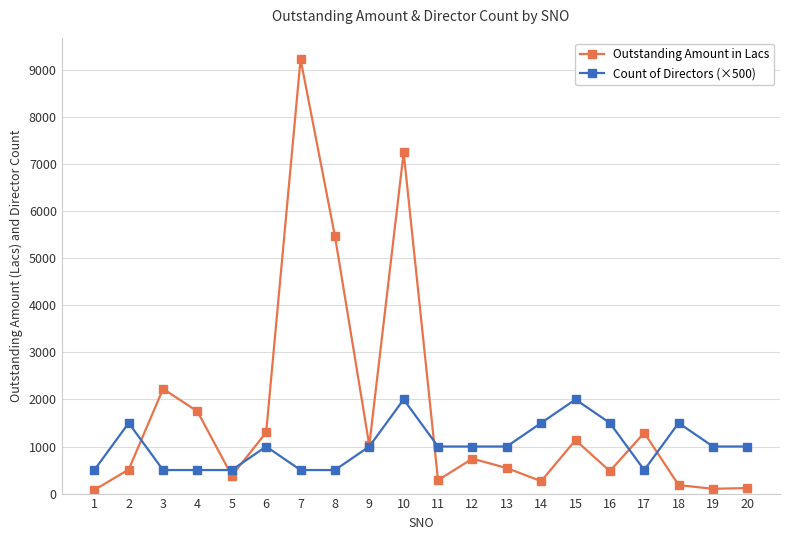

Where do Outstanding Amount in Lacs and Count of Directors (×500) first cross each other?

2 and 3